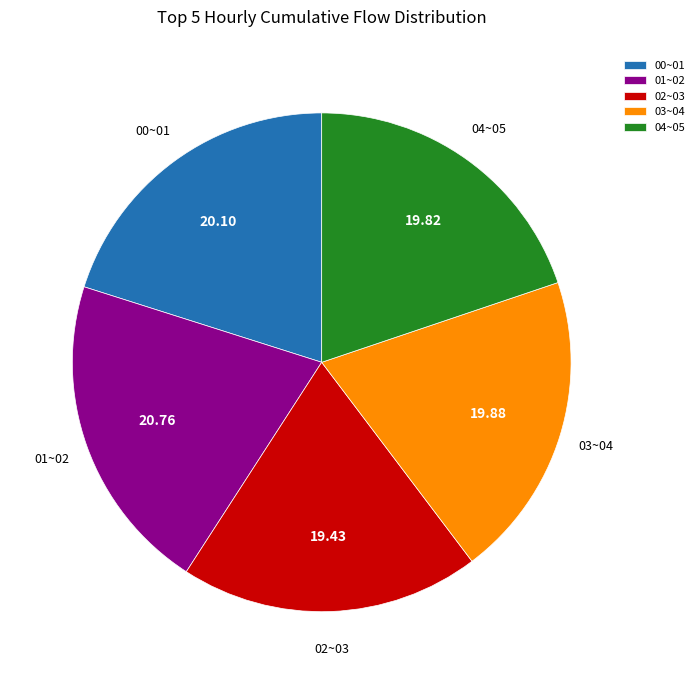

What is the largest slice in the pie chart?

01~02